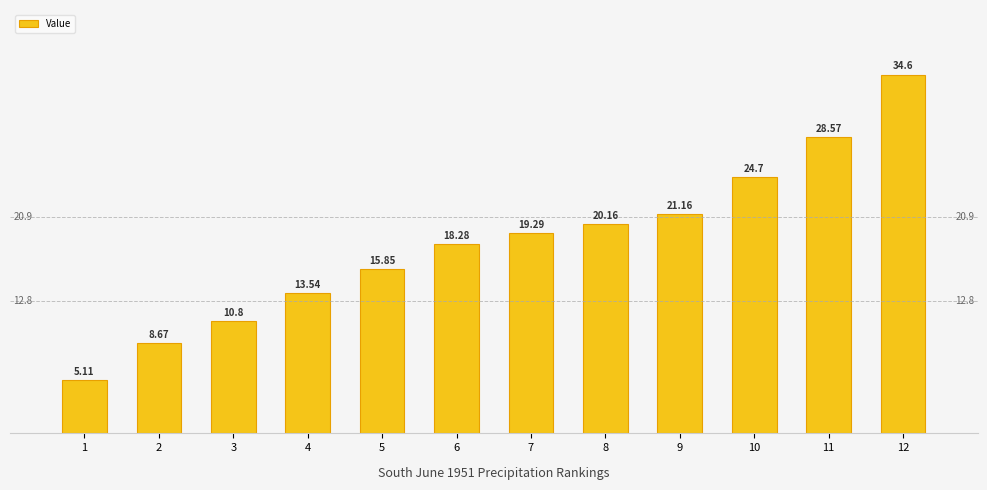

Is it true that the value at 9 is 11.7?

False